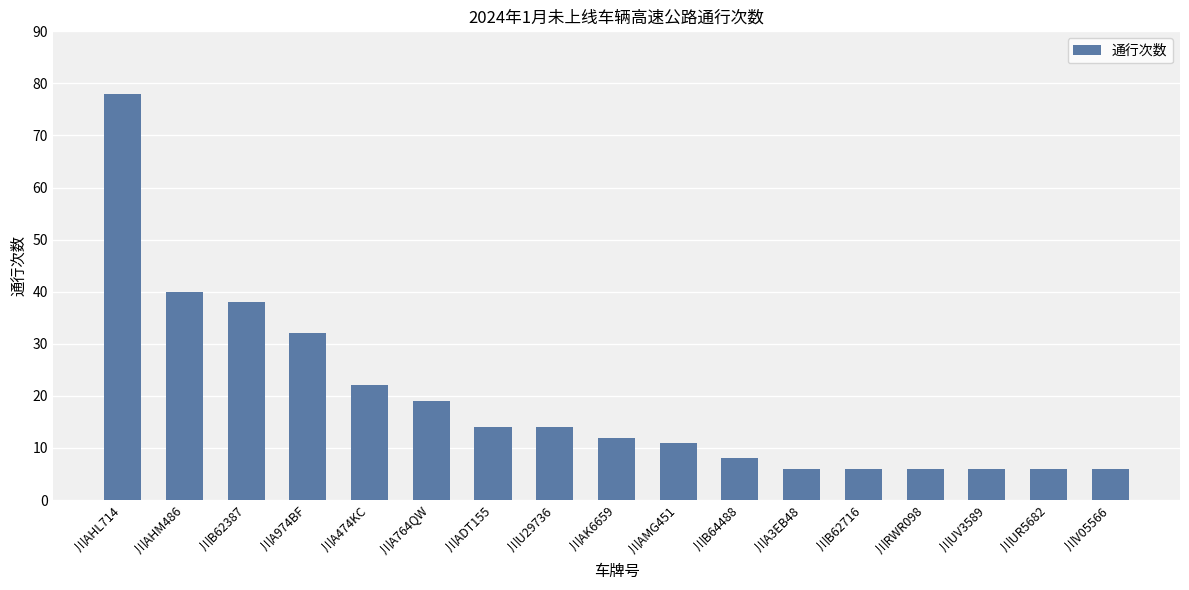

What is the difference between the maximum and second lowest values?

72